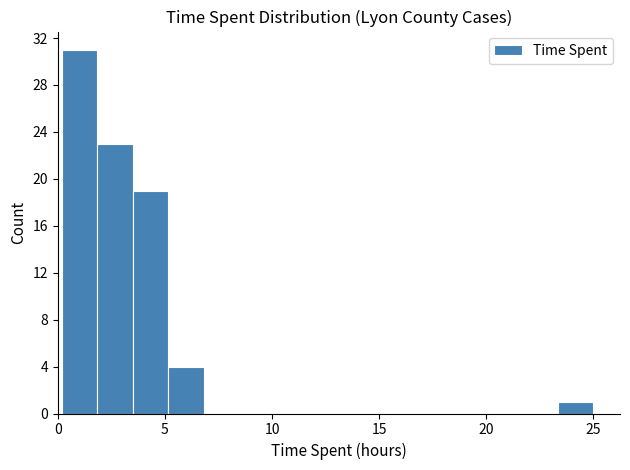

Around what value on the x-axis is the tallest bar? Give the approximate position of its centre, as read against the axis.

1.0